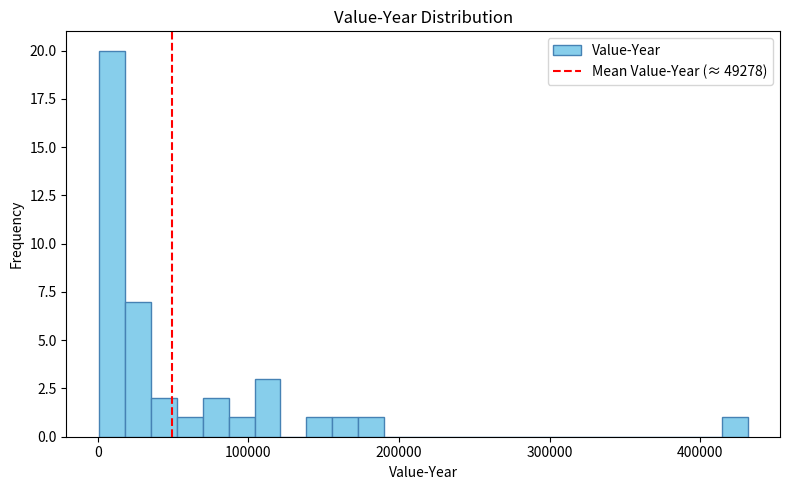

Read against the x-axis, roughly where is the centre of the tallest bar?

10000